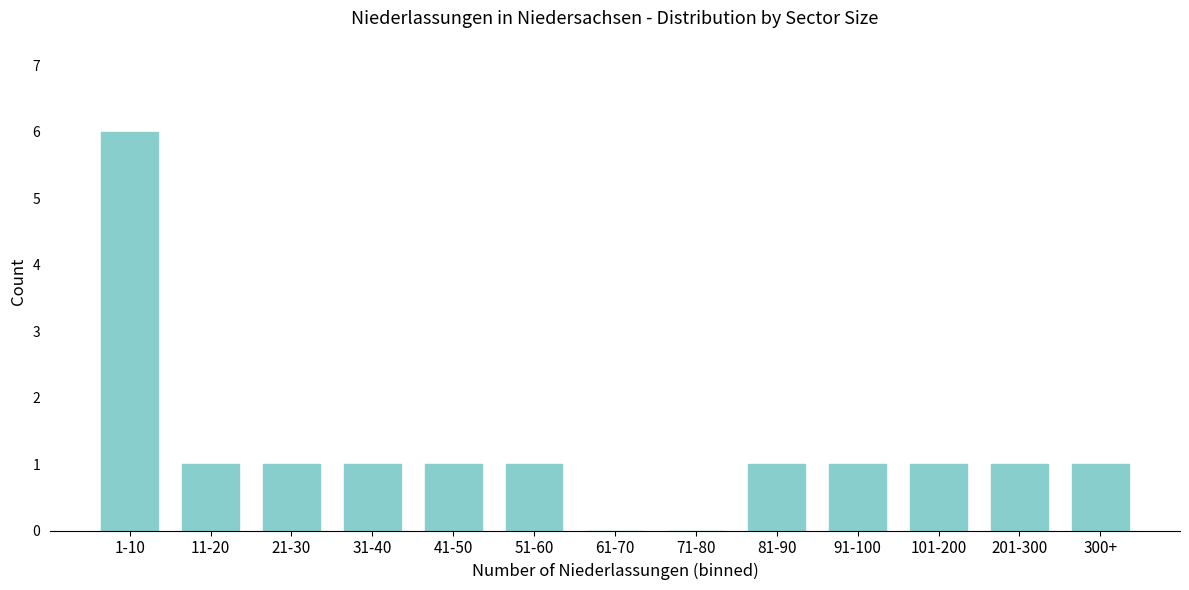

Reading right to left, what are all the values shown in this chart?

300+=1	201-300=1	101-200=1	91-100=1	81-90=1	71-80=0	61-70=0	51-60=1	41-50=1	31-40=1	21-30=1	11-20=1	1-10=6